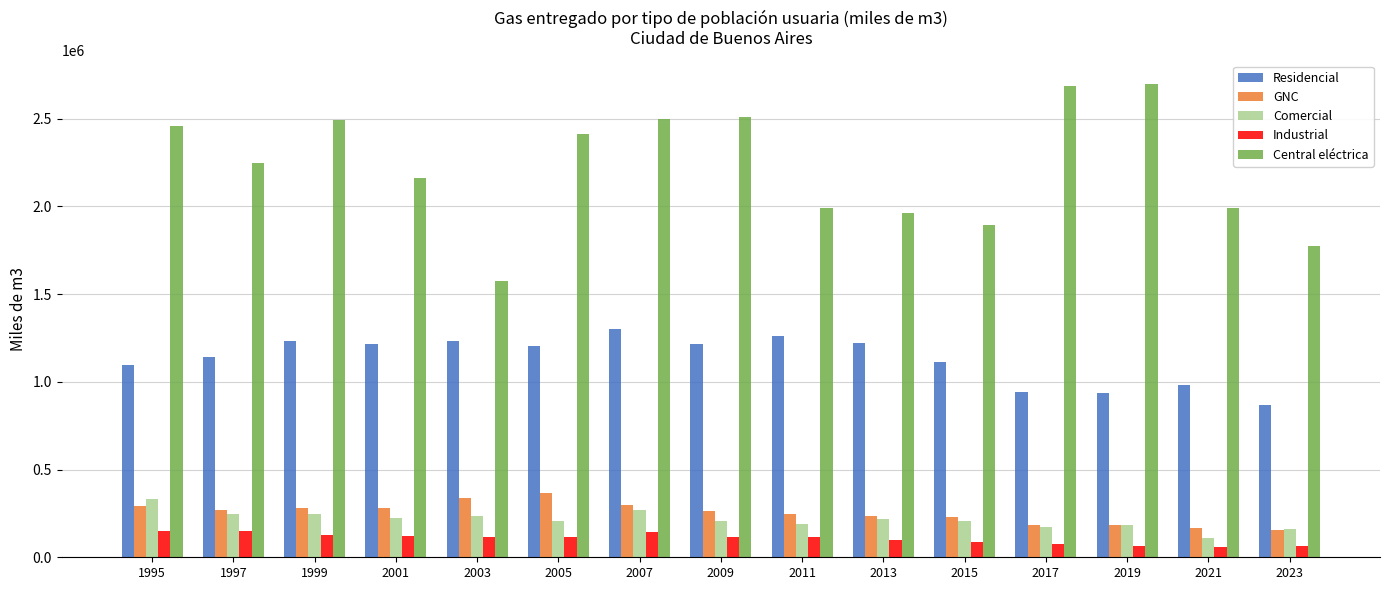

Which series changed the most between 1997 and 2003?

Central eléctrica